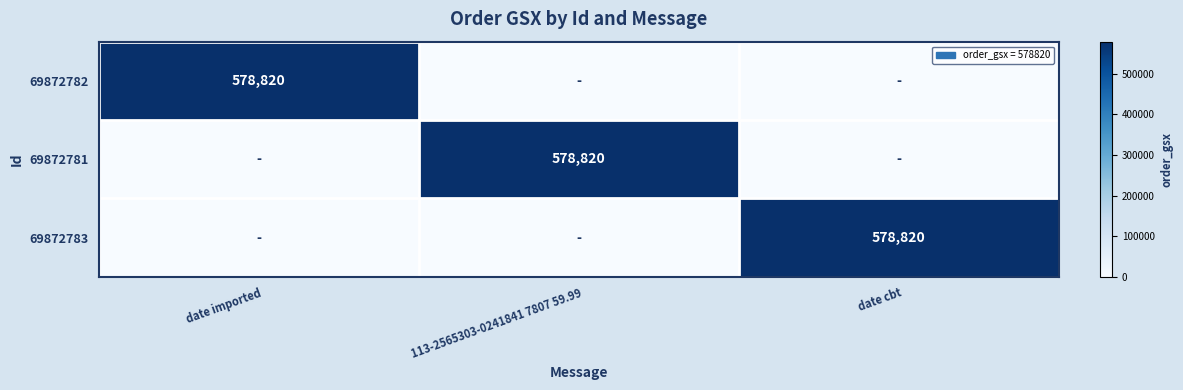

True or false: 69872782 has a value of 578820 at date imported.

True